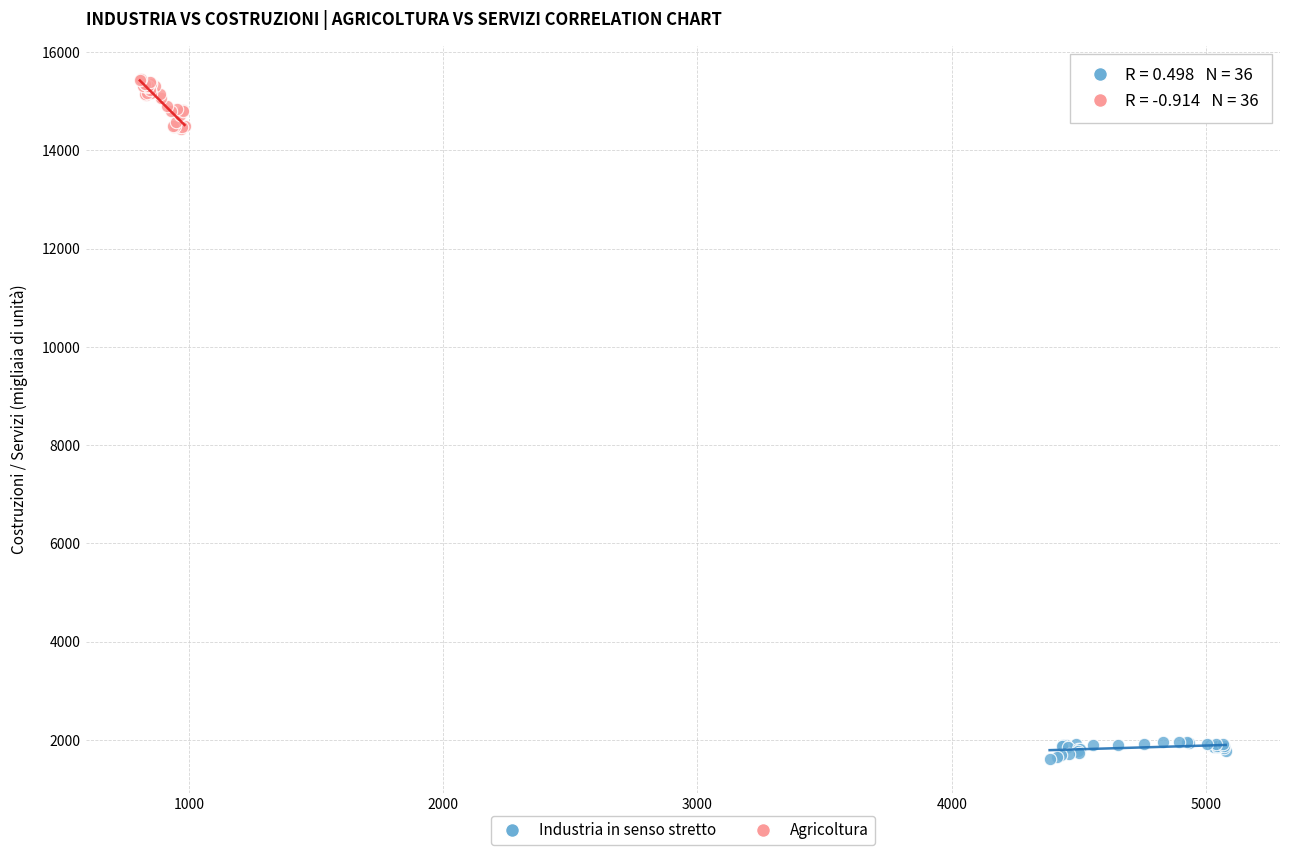

What are all the series names shown in the legend?

Industria in senso stretto, Agricoltura